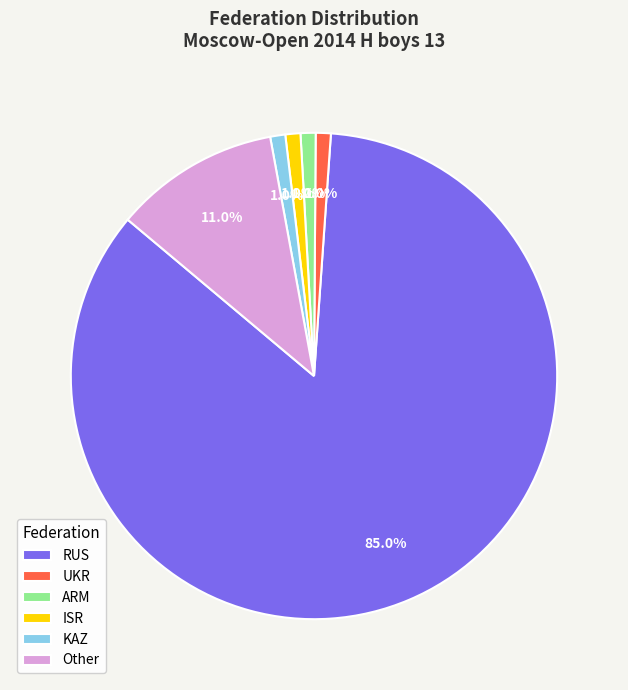

Is there a majority slice in this chart?

Yes